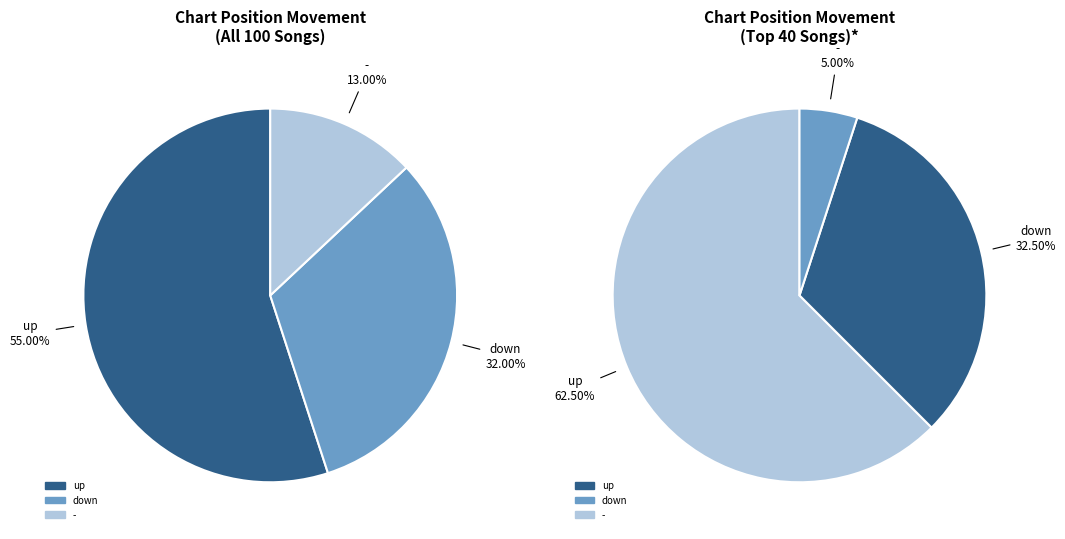

To the nearest percent, what is the difference between the down and up slice percentages?

23%